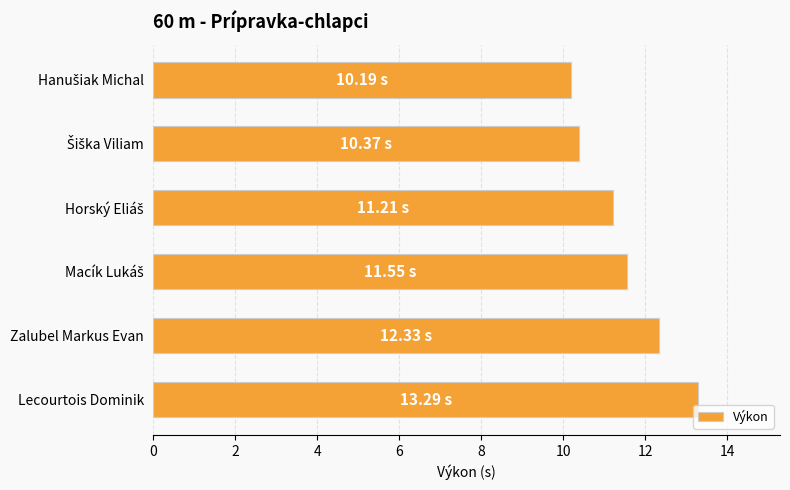

What is the difference between the maximum and second lowest values?

2.9